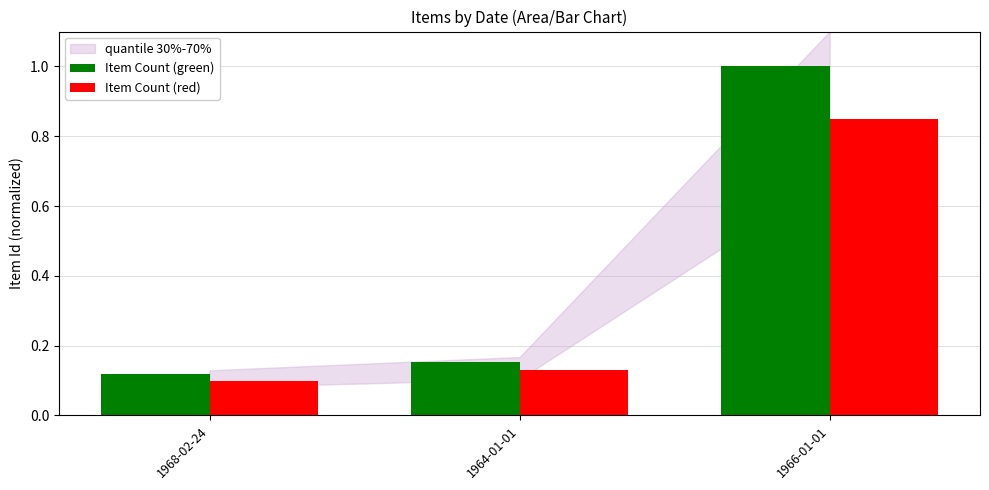

Does the chart contain stacked bars?

No